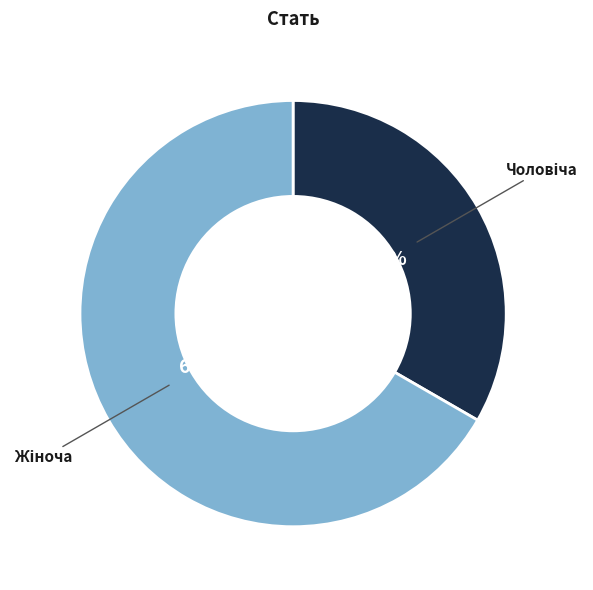

Does any single category account for the majority?

Yes